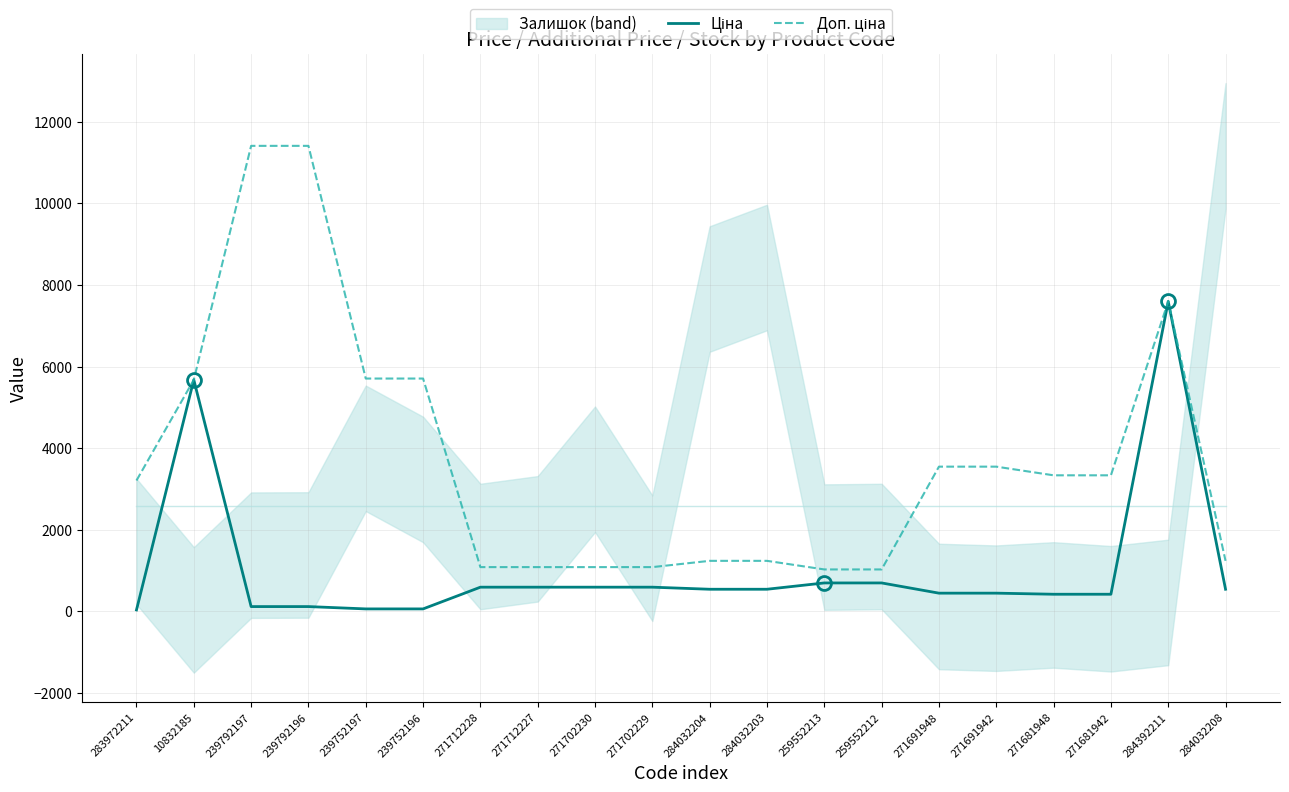

The Ціна series shows 201.9 at 239792197. True or false?

False